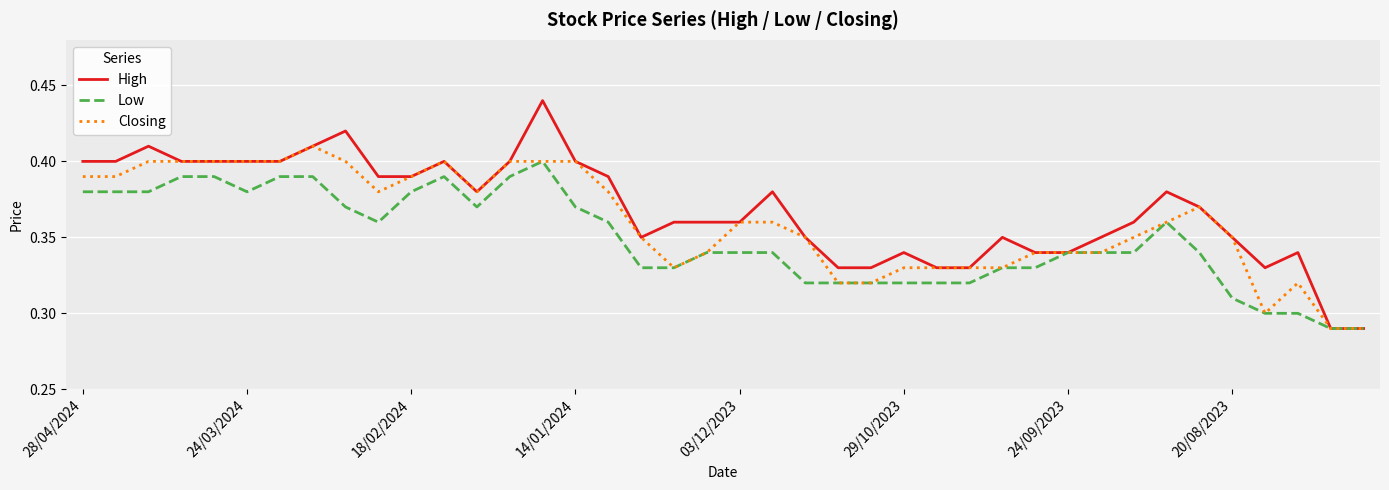

List the series in order of their overall mean, lowest first.

Low, Closing, High